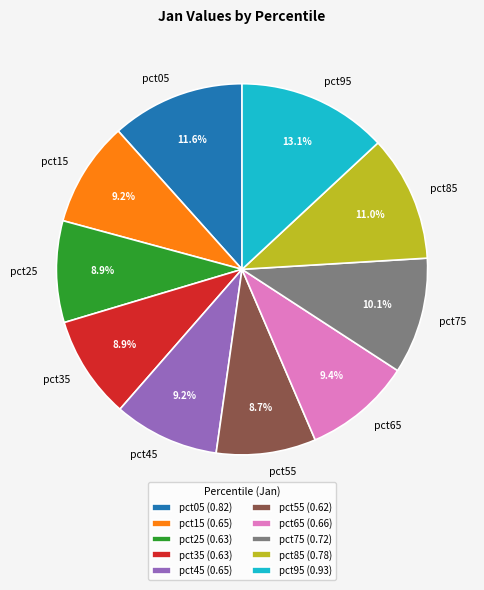

Which has a higher value, pct65 or pct05?

pct05